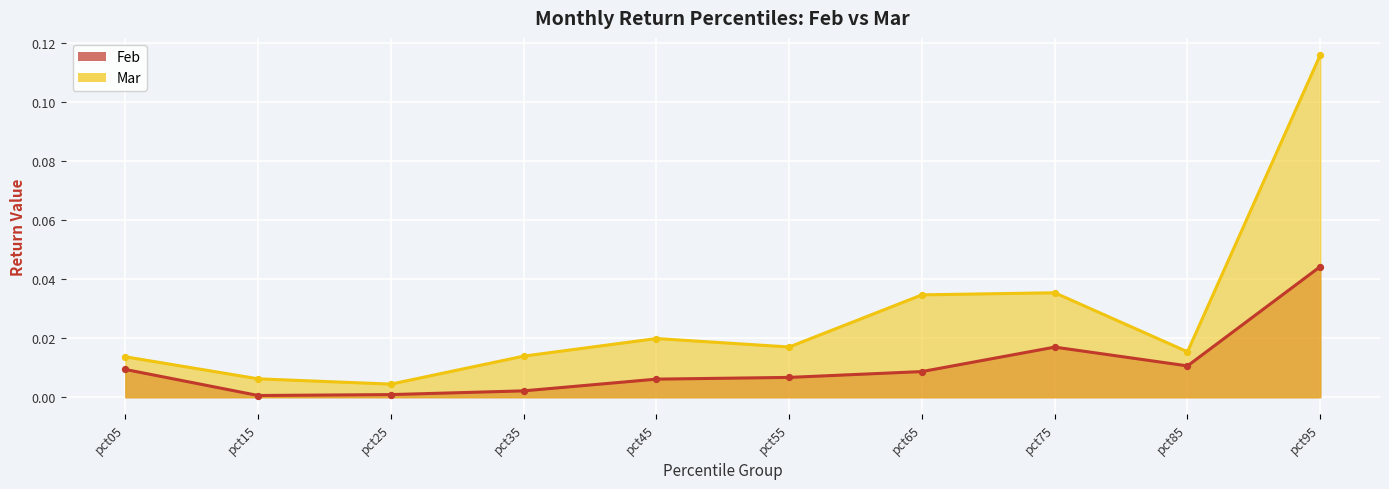

Which series reaches the minimum Y coordinate?

Feb line